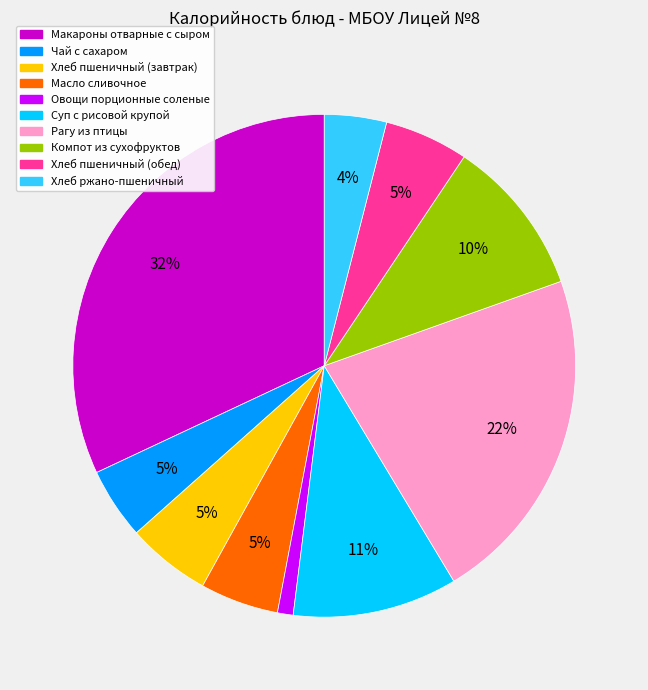

Which slice is the smallest?

Овощи порционные соленые